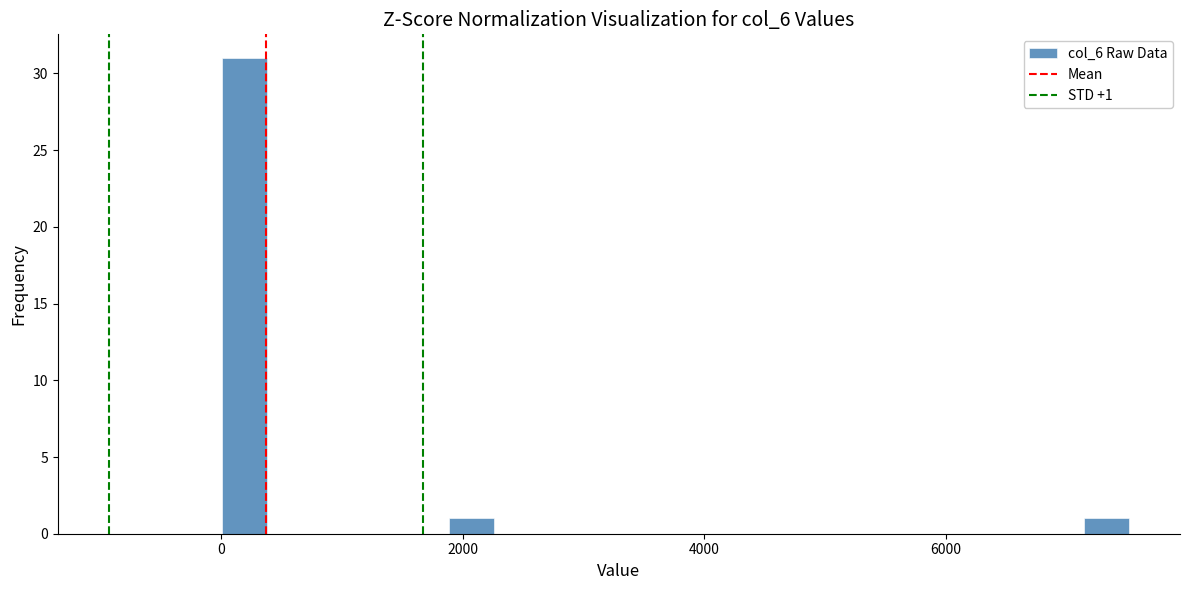

Read against the x-axis, roughly where is the centre of the tallest bar?

200